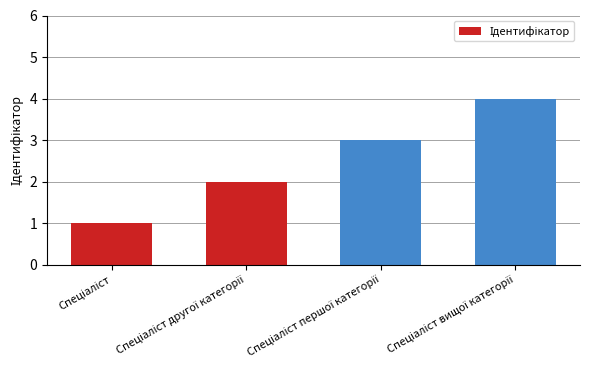

How many series are shown in this chart?

1